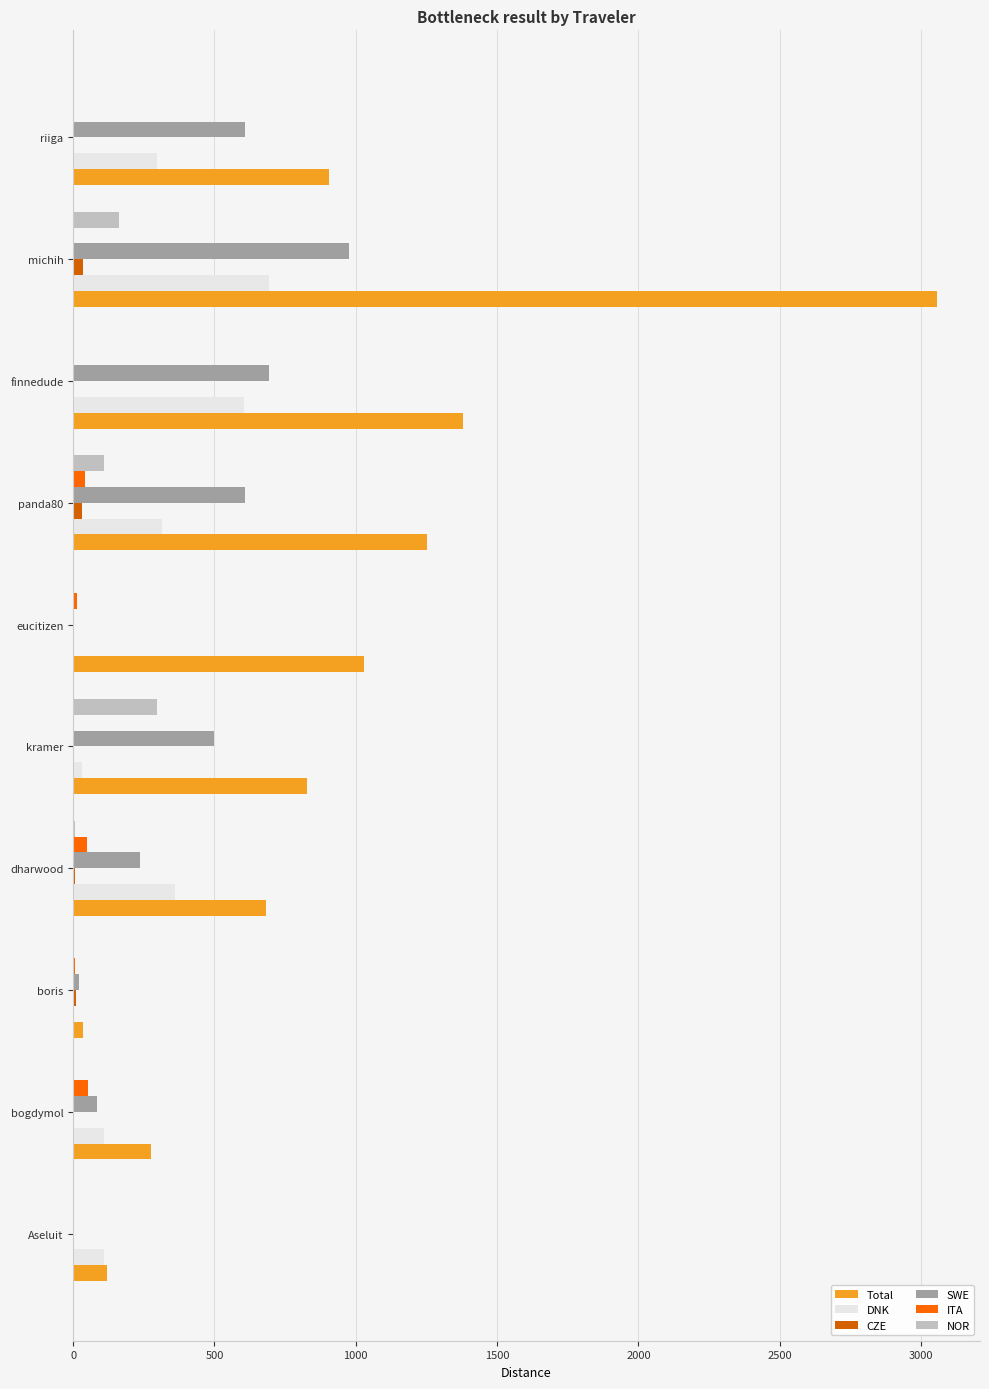

The value of SWE at bogdymol is 85.4. True or false?

True